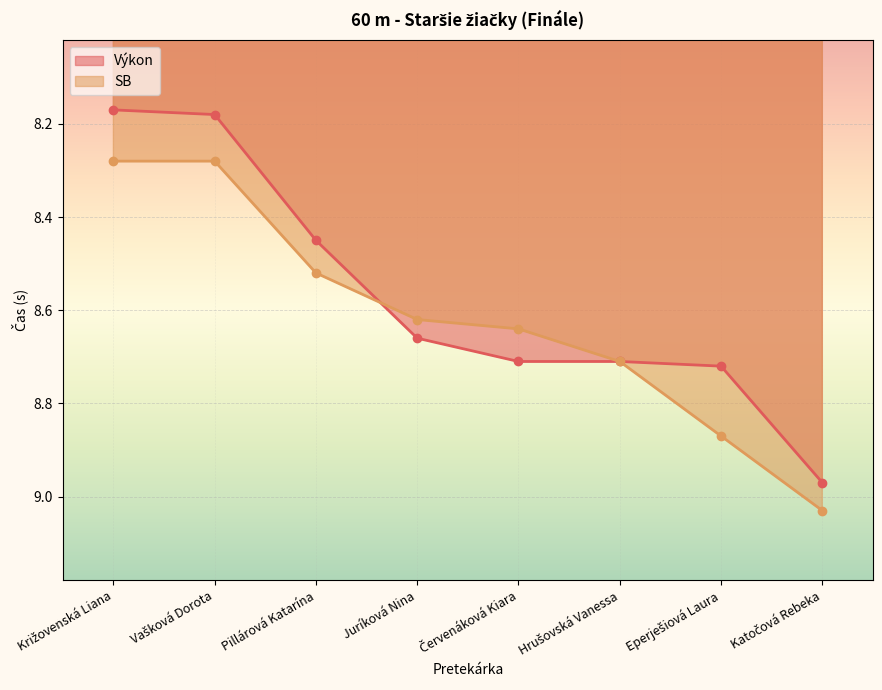

What is the average value of the Výkon series?

8.6